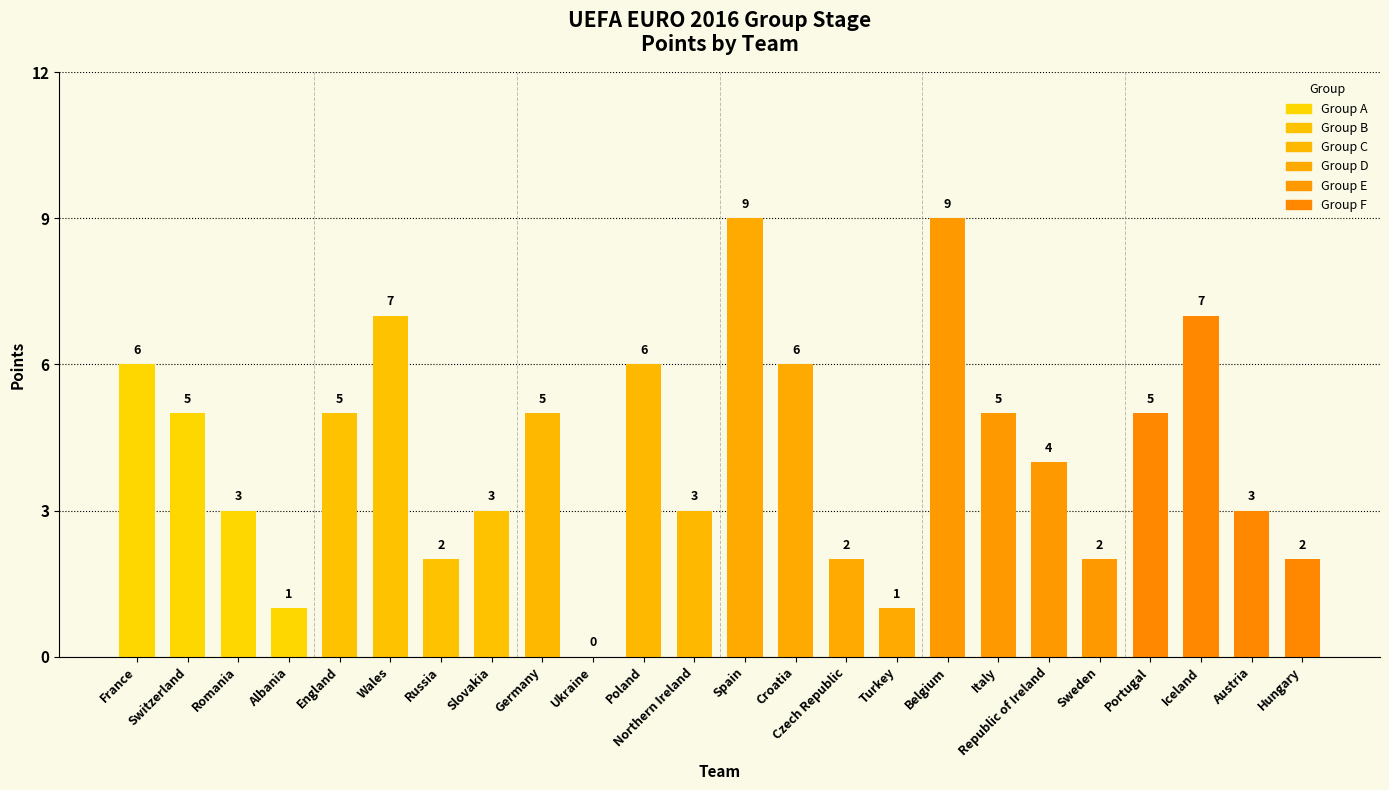

The value at Northern Ireland is 3. True or false?

True